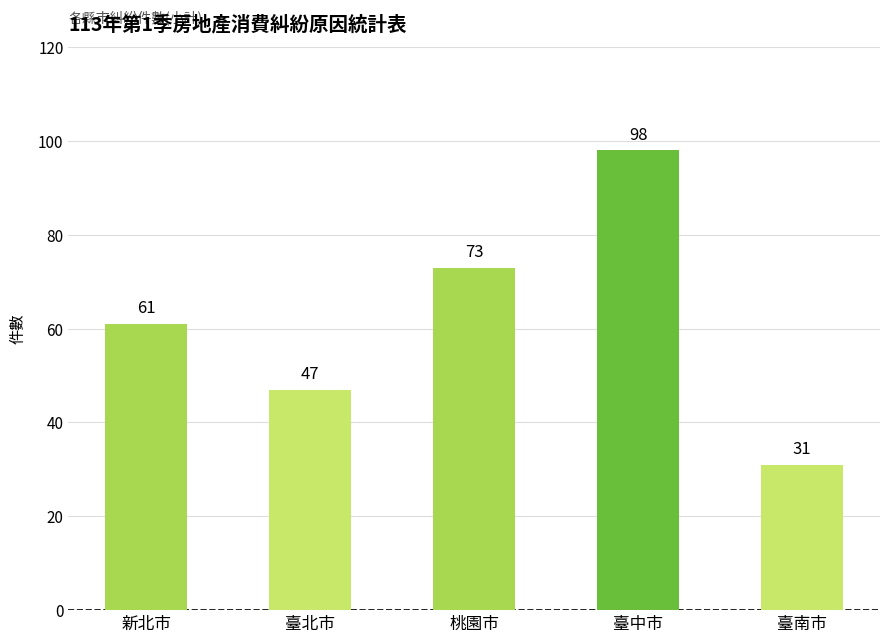

At which category does the chart reach its minimum across all series?

臺南市